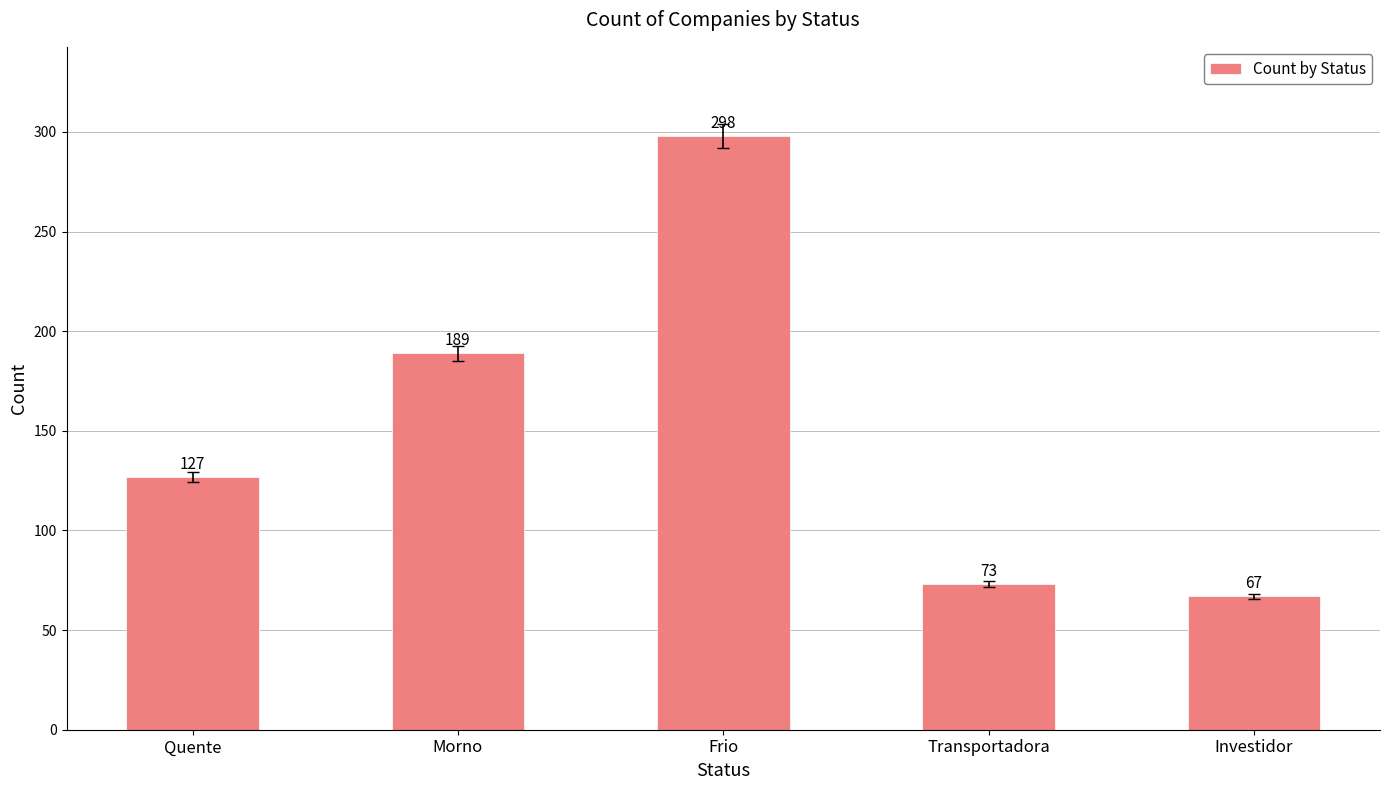

Is it true that the value at Quente is 212?

False